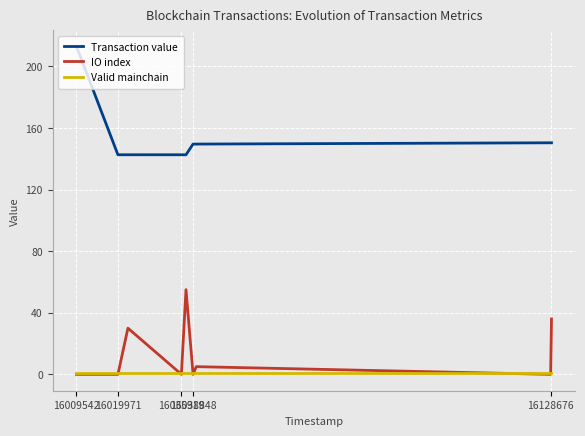

Which series has the widest spread of values?

Transaction value